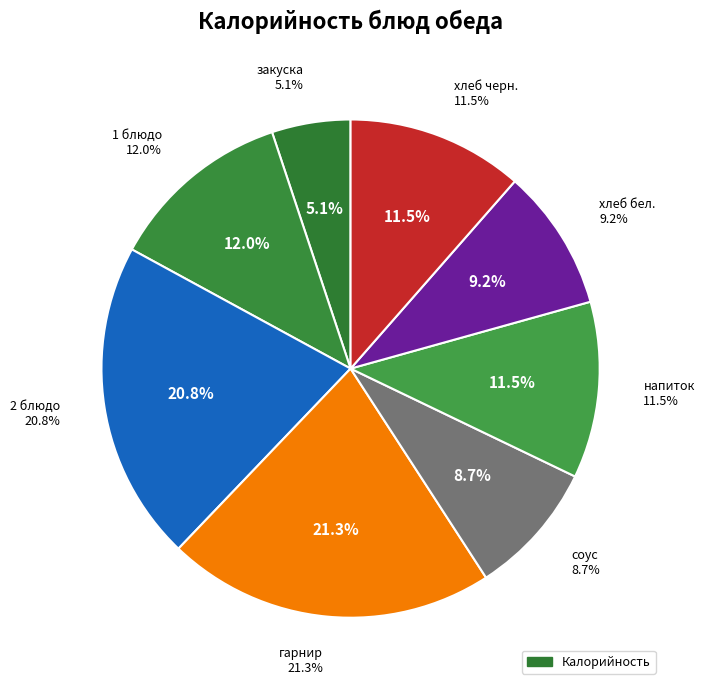

How many slices are in this pie chart?

8